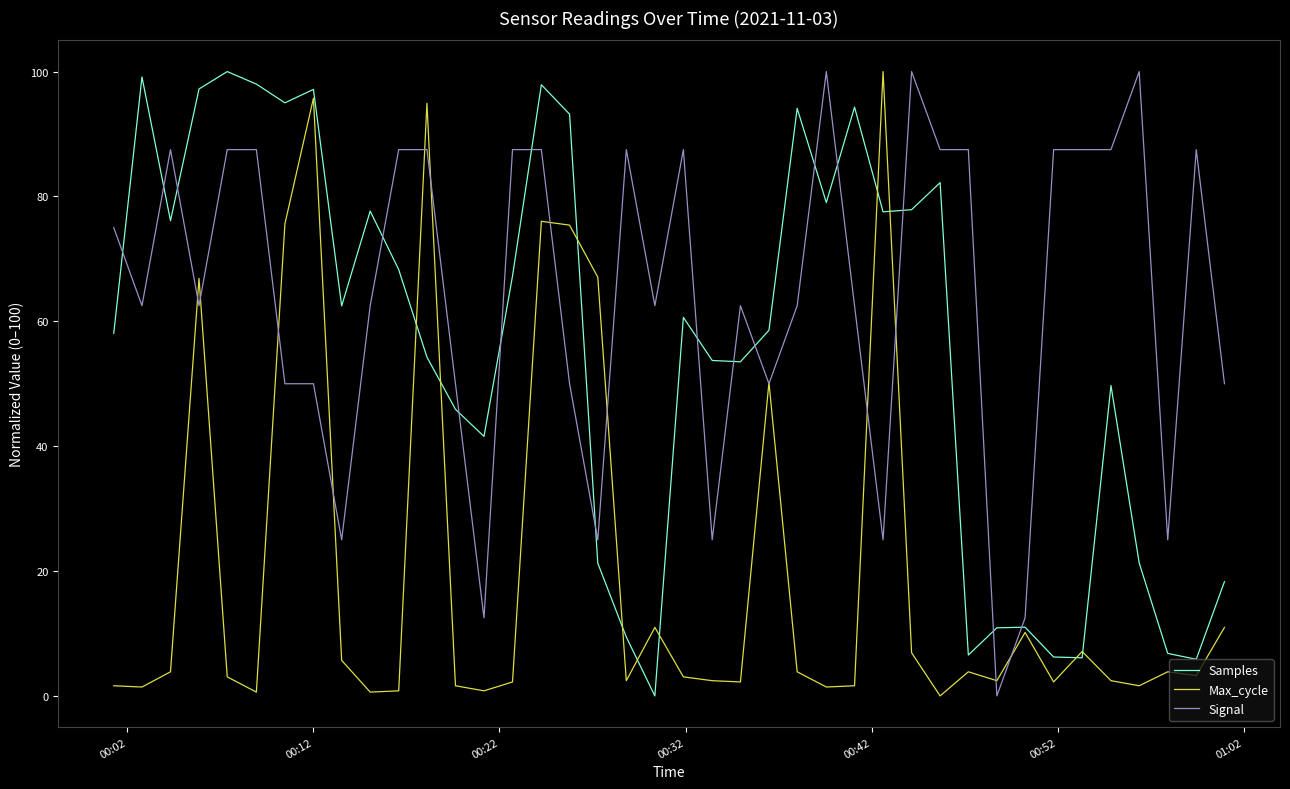

List the series in order of their overall mean, highest first.

Signal, Samples, Max_cycle